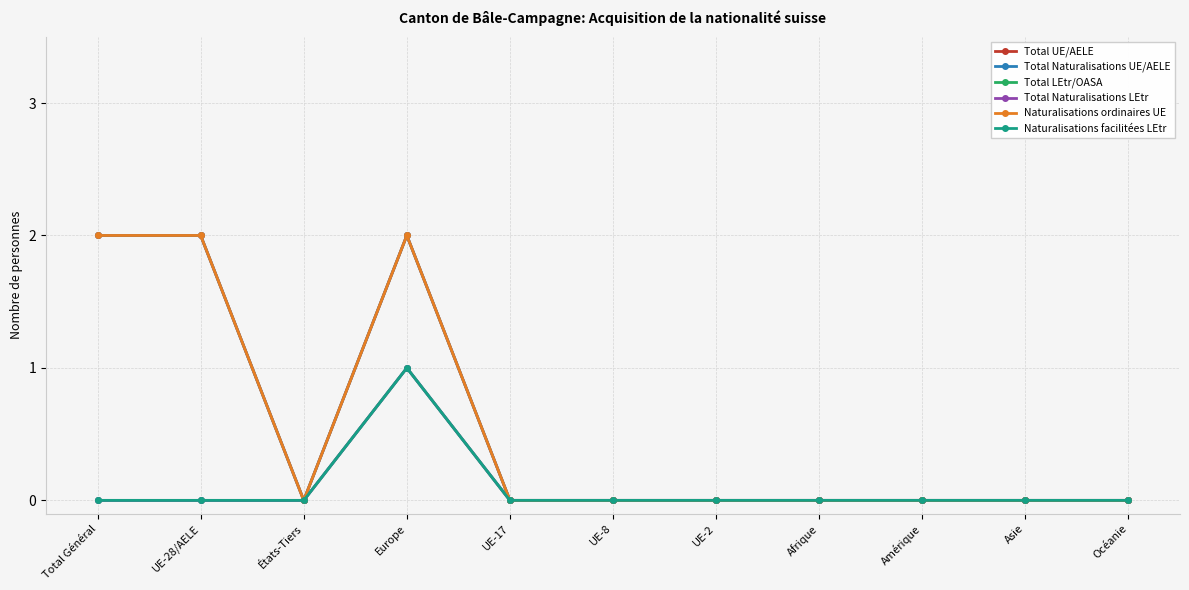

True or false: Naturalisations facilitées LEtr and Total Naturalisations LEtr intersect in this chart.

False